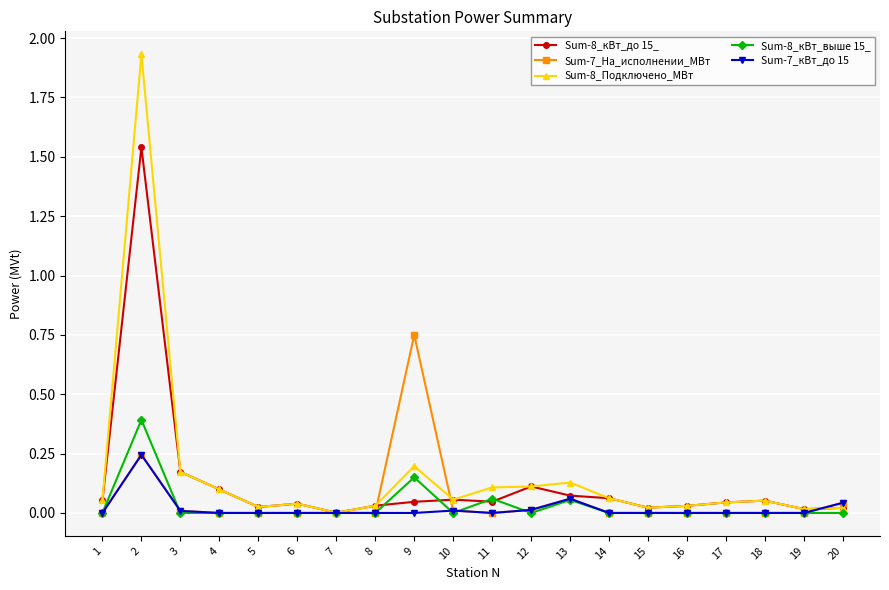

Which series has the largest range (max minus min)?

Sum-8_Подключено_МВт